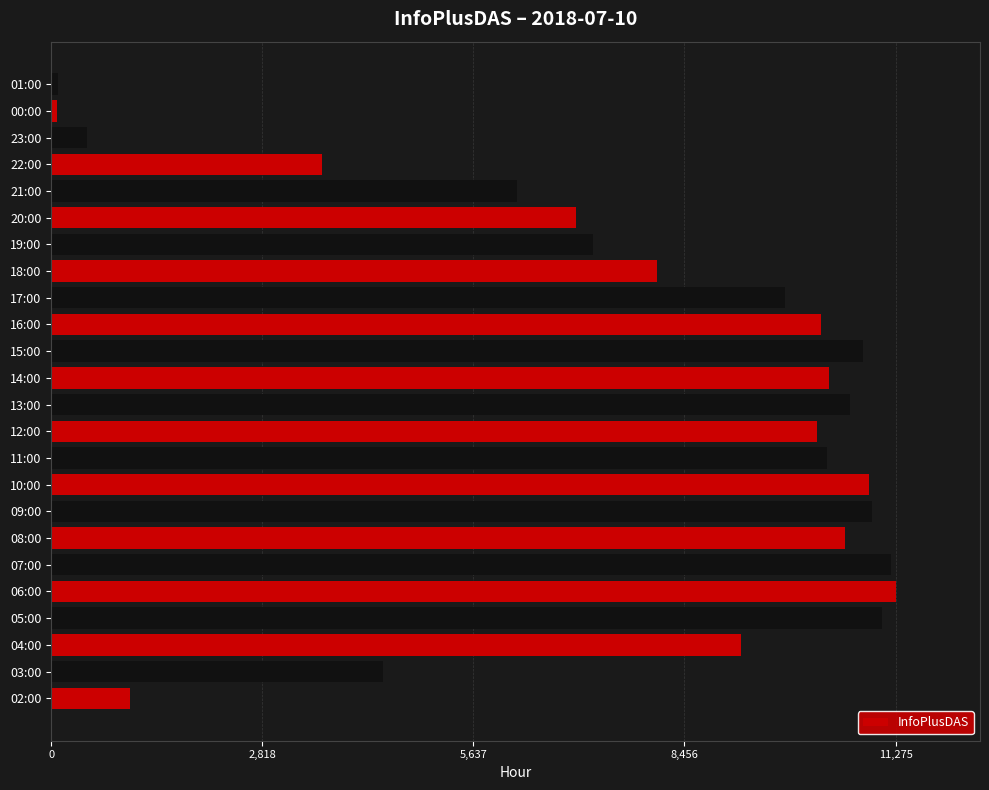

Where is the data nearest to the value 5677?

21:00